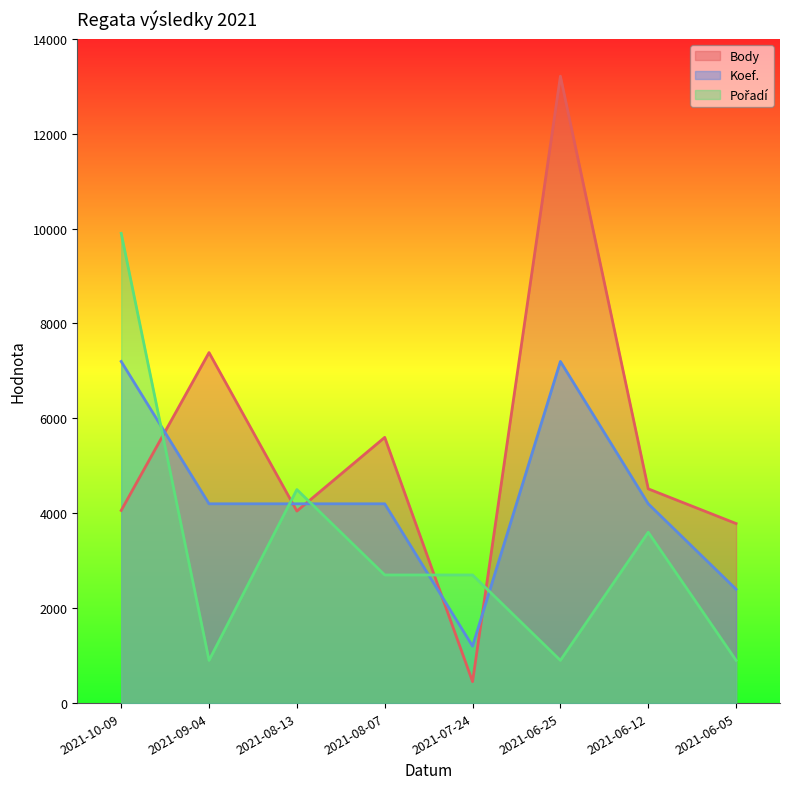

True or false: Pořadí has a value of 9900 at 2021-10-09.

True